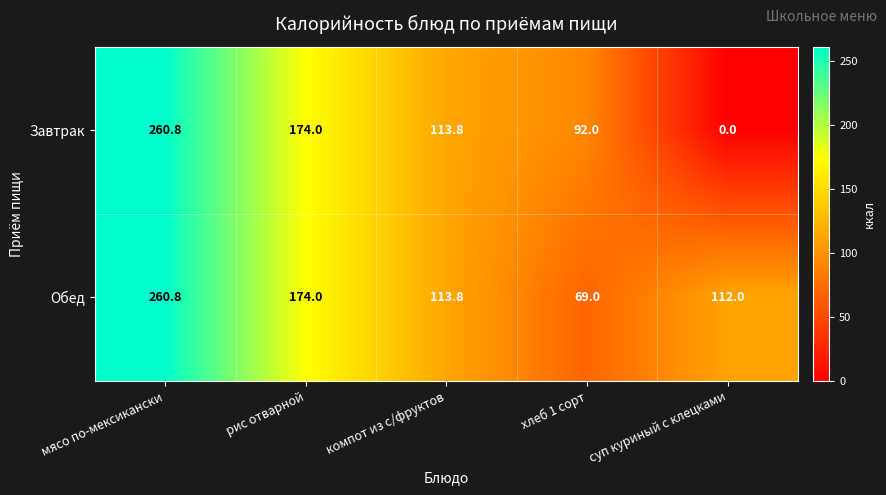

The Завтрак series shows 0.0 at суп куриный с клецками. True or false?

True